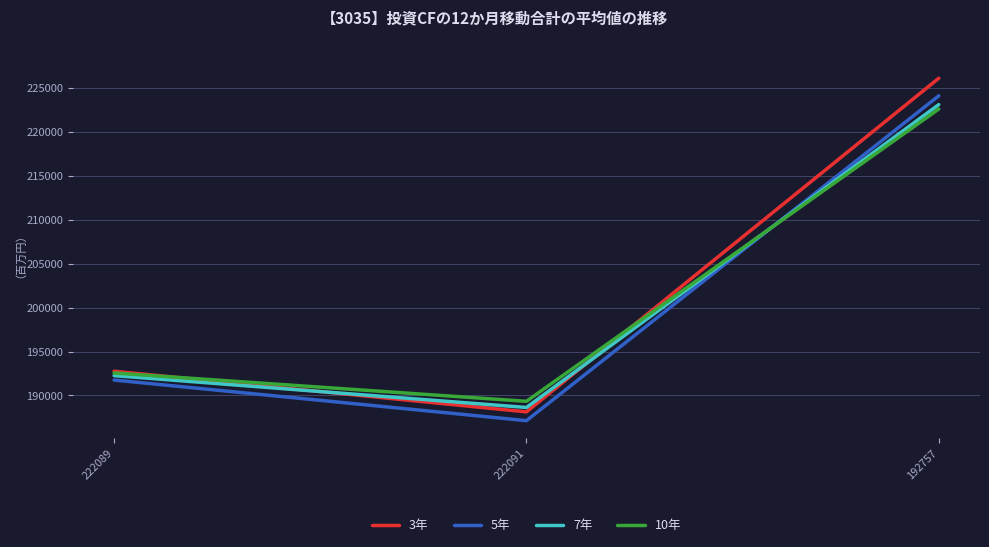

The 5年 series shows 297182 at 192757. True or false?

False